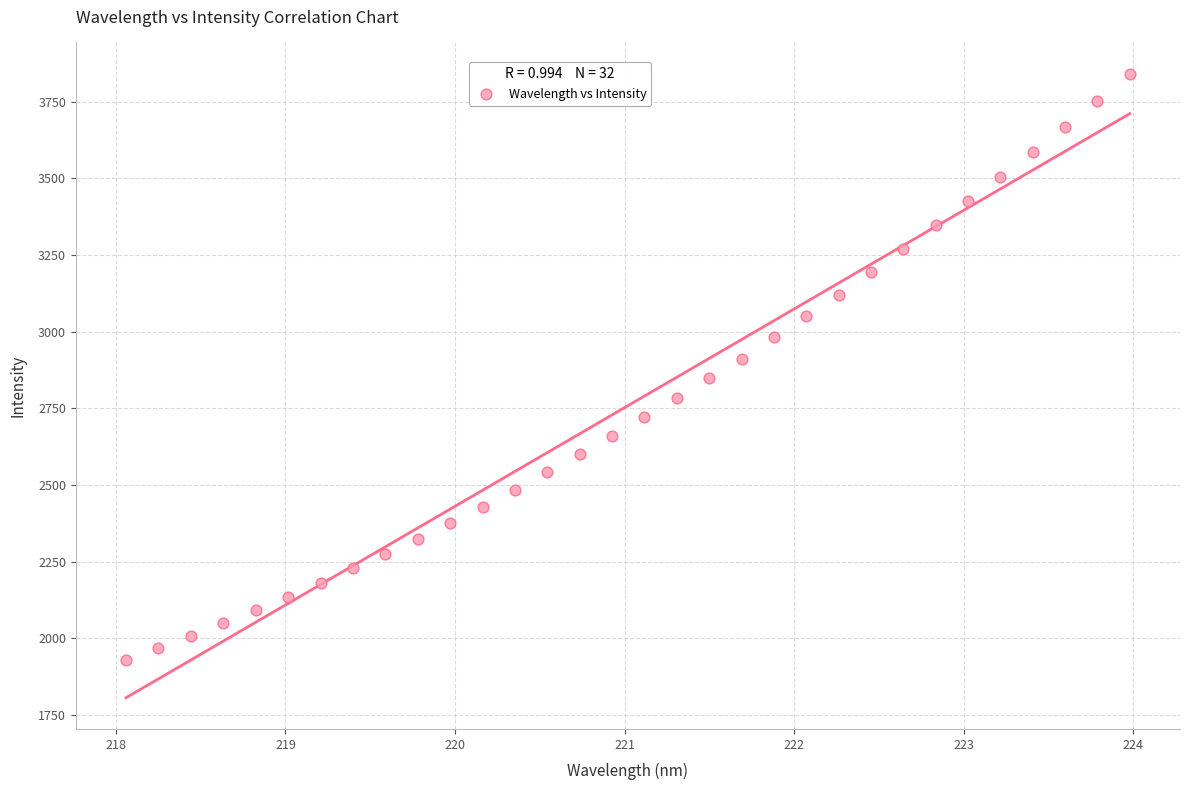

What is the range of Y values (max minus min)?

1910.3